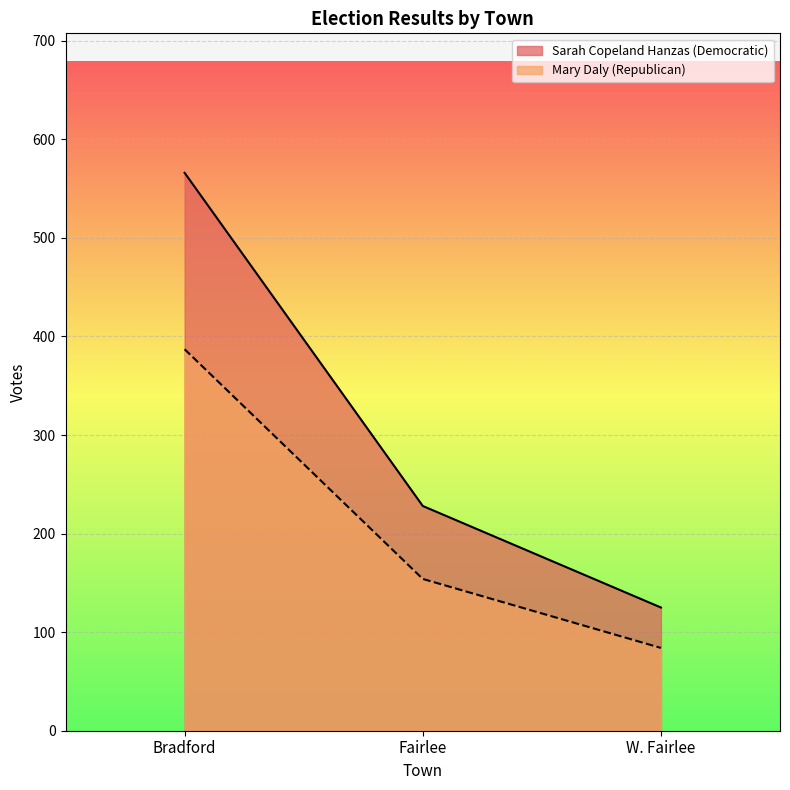

How many values in the Mary Daly (Republican) series exceed 154?

1